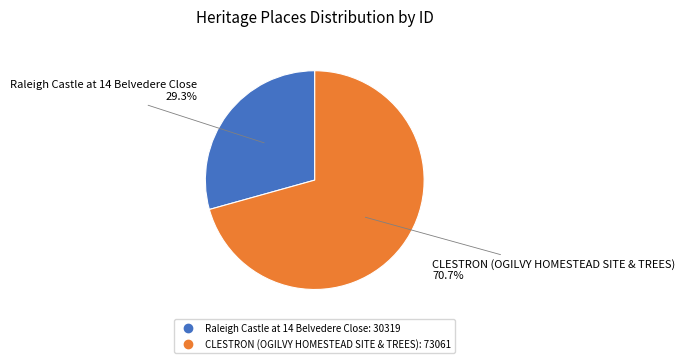

Is it true that Raleigh Castle at 14 Belvedere Close is 42% of the pie?

False